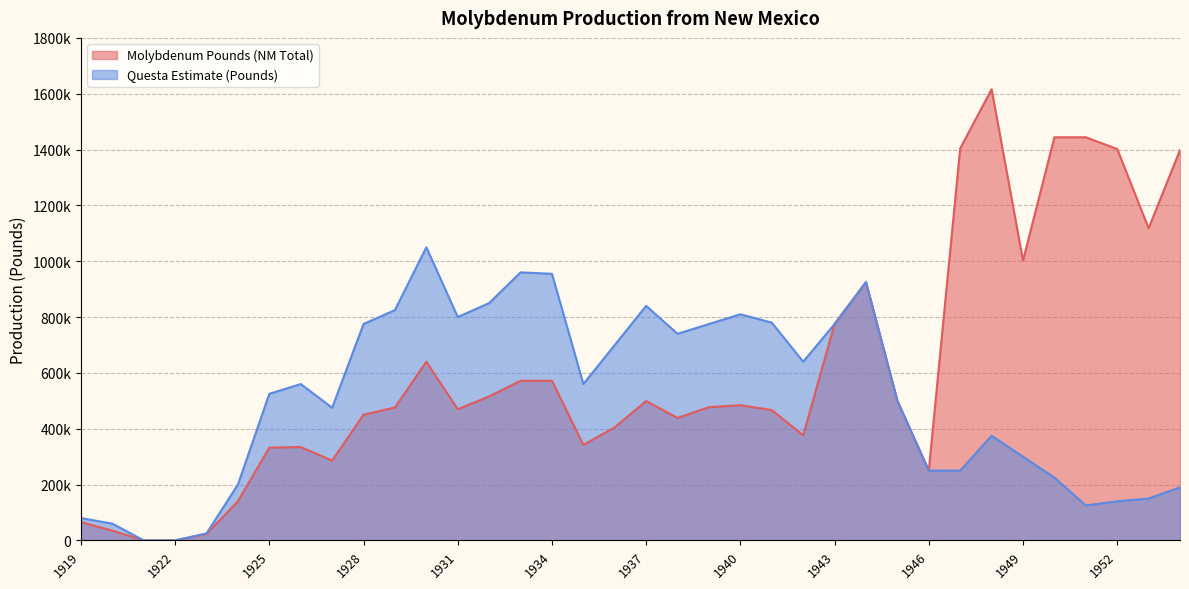

True or false: Molybdenum Pounds (NM Total) and Questa Estimate (Pounds) cross at least once.

False